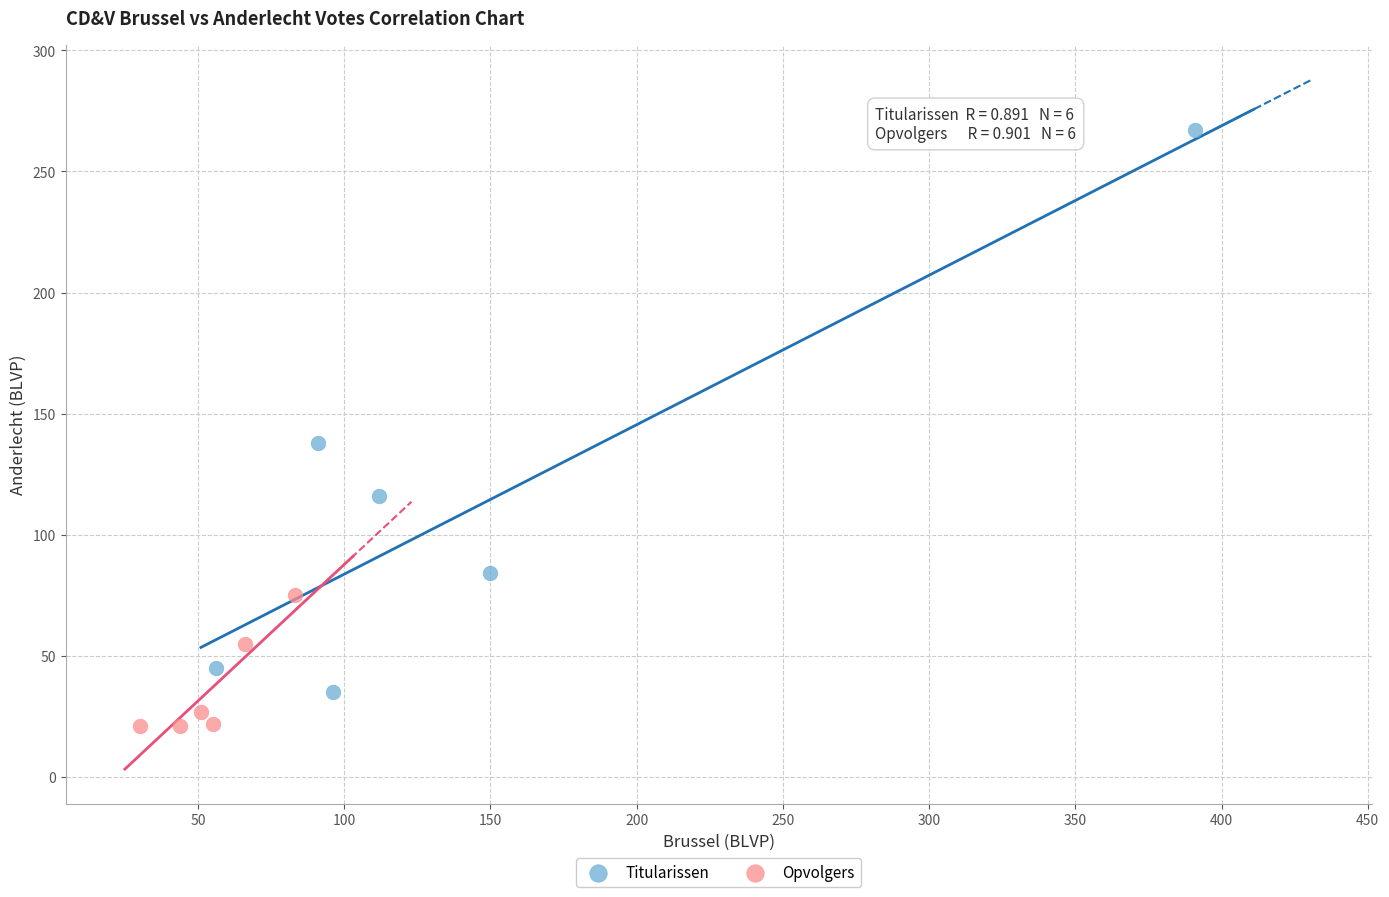

Which series reaches the minimum Y coordinate?

Opvolgers